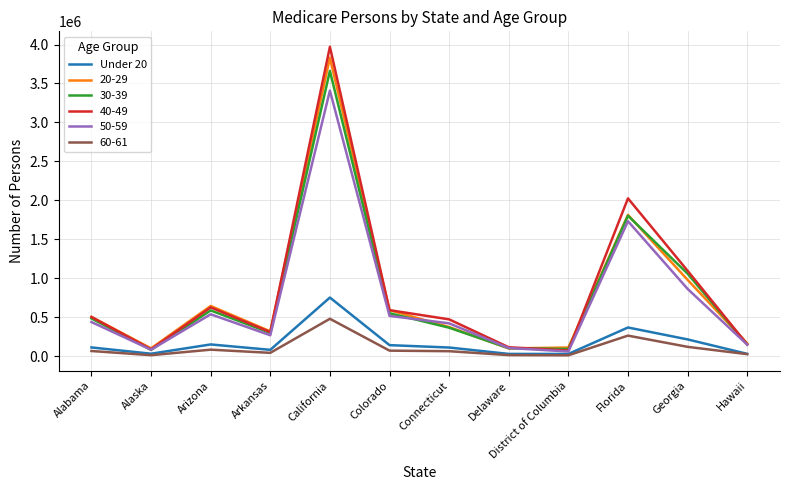

True or false: 50-59 has a value of 142468 at Alabama.

False